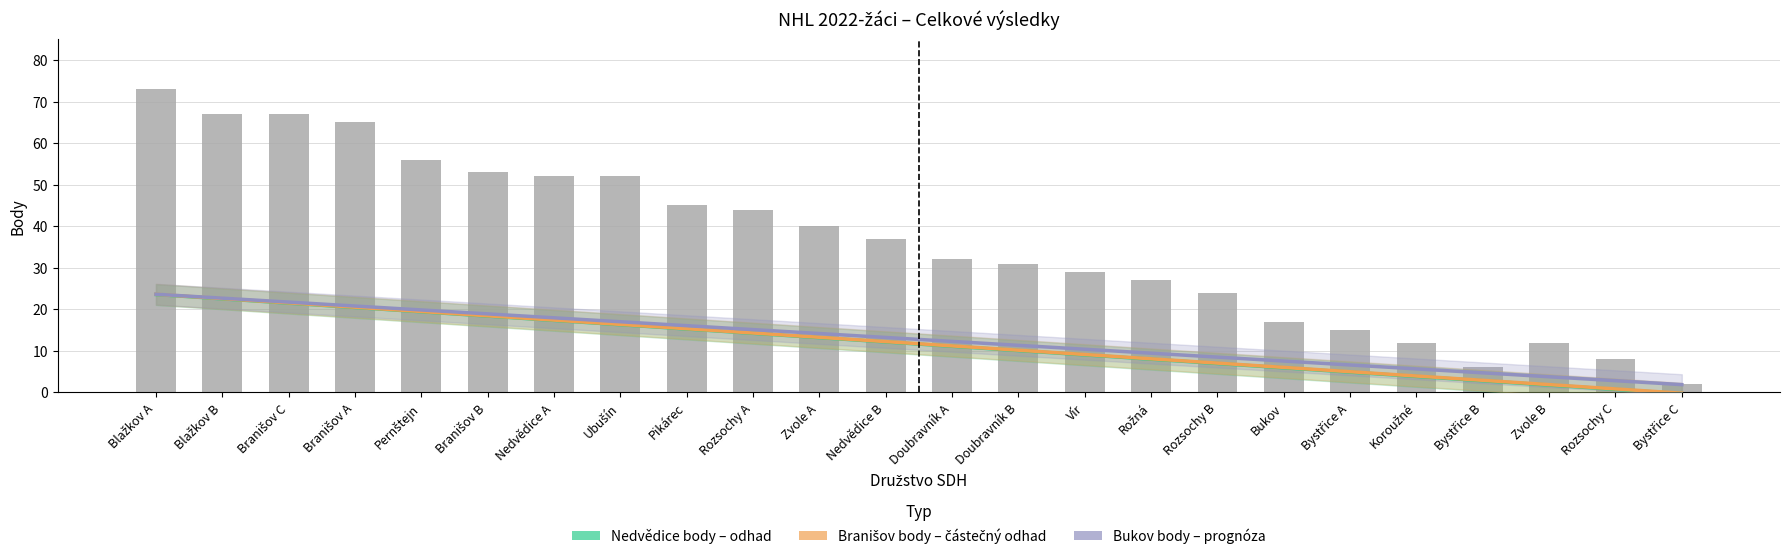

Reading right to left, extract all data points from this chart.

Nedvědice body – odhad: Bystřice C=-0.3	Rozsochy C=0.7	Zvole B=1.8	Bystřice B=2.8	Koroužné=3.8	Bystřice A=4.9	Bukov=5.9	Rozsochy B=7.0	Rožná=8.0	Vír=9.0	Doubravník B=10.1	Doubravník A=11.1	Nedvědice B=12.1	Zvole A=13.2	Rozsochy A=14.2	Pikárec=15.3	Ubušín=16.3	Nedvědice A=17.3	Branišov B=18.4	Pernštejn=19.4	Branišov A=20.4	Branišov C=21.5	Blažkov B=22.5	Blažkov A=23.6
Branišov body – částečný odhad: Bystřice C=-0.2	Rozsochy C=0.8	Zvole B=1.9	Bystřice B=2.9	Koroužné=3.9	Bystřice A=5.0	Bukov=6.0	Rozsochy B=7.0	Rožná=8.1	Vír=9.1	Doubravník B=10.2	Doubravník A=11.2	Nedvědice B=12.2	Zvole A=13.3	Rozsochy A=14.3	Pikárec=15.3	Ubušín=16.4	Nedvědice A=17.4	Branišov B=18.4	Pernštejn=19.5	Branišov A=20.5	Branišov C=21.5	Blažkov B=22.6	Blažkov A=23.6
Bukov body – prognóza: Bystřice C=1.9	Rozsochy C=2.8	Zvole B=3.8	Bystřice B=4.7	Koroužné=5.7	Bystřice A=6.6	Bukov=7.5	Rozsochy B=8.5	Rožná=9.4	Vír=10.4	Doubravník B=11.3	Doubravník A=12.3	Nedvědice B=13.2	Zvole A=14.2	Rozsochy A=15.1	Pikárec=16.1	Ubušín=17.0	Nedvědice A=18.0	Branišov B=18.9	Pernštejn=19.8	Branišov A=20.8	Branišov C=21.7	Blažkov B=22.7	Blažkov A=23.6
celkové body: Bystřice C=2.0	Rozsochy C=8.0	Zvole B=12.0	Bystřice B=6.0	Koroužné=12.0	Bystřice A=15.0	Bukov=17.0	Rozsochy B=24.0	Rožná=27.0	Vír=29.0	Doubravník B=31.0	Doubravník A=32.0	Nedvědice B=37.0	Zvole A=40.0	Rozsochy A=44.0	Pikárec=45.0	Ubušín=52.0	Nedvědice A=52.0	Branišov B=53.0	Pernštejn=56.0	Branišov A=65.0	Branišov C=67.0	Blažkov B=67.0	Blažkov A=73.0